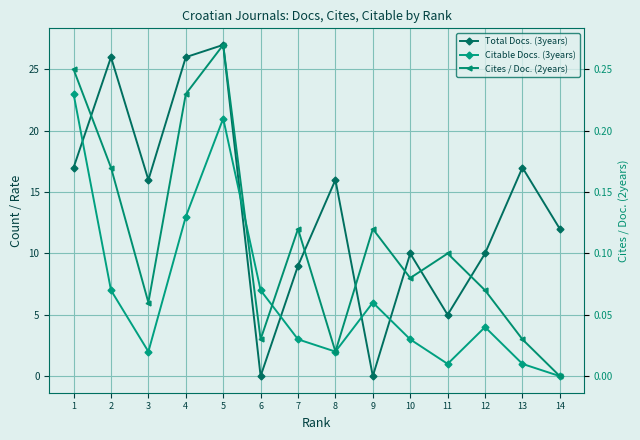

True or false: Citable Docs. (3years) has a value of 3.0 at 7.

True